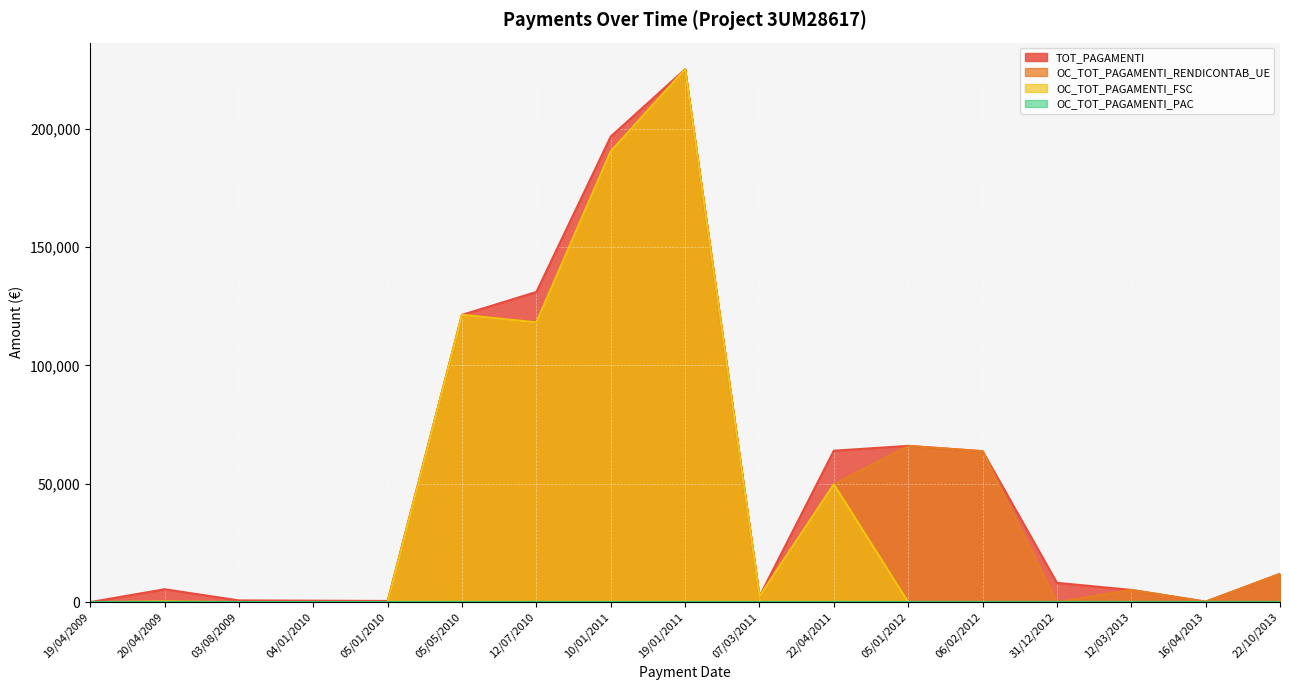

Rank the series at 05/01/2010 from highest to lowest value.

TOT_PAGAMENTI, OC_TOT_PAGAMENTI_RENDICONTAB_UE, OC_TOT_PAGAMENTI_FSC